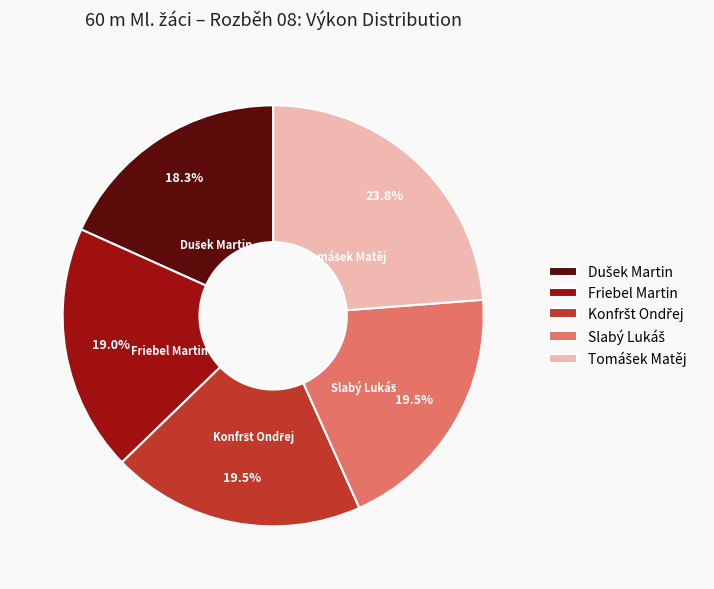

Count the number of slices in the pie.

5